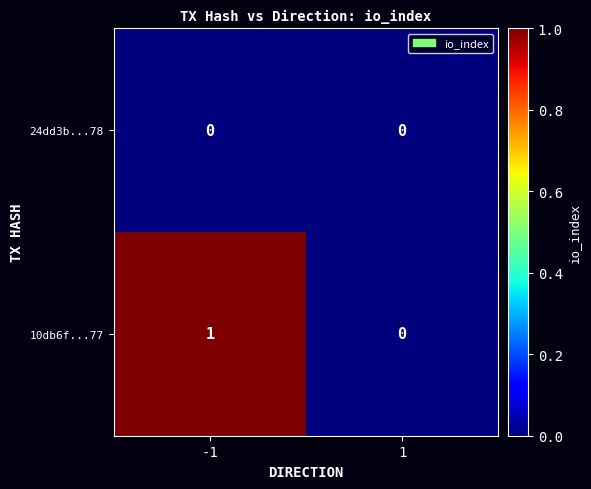

True or false: 24dd3b...78 has a value of 0 at -1.

True